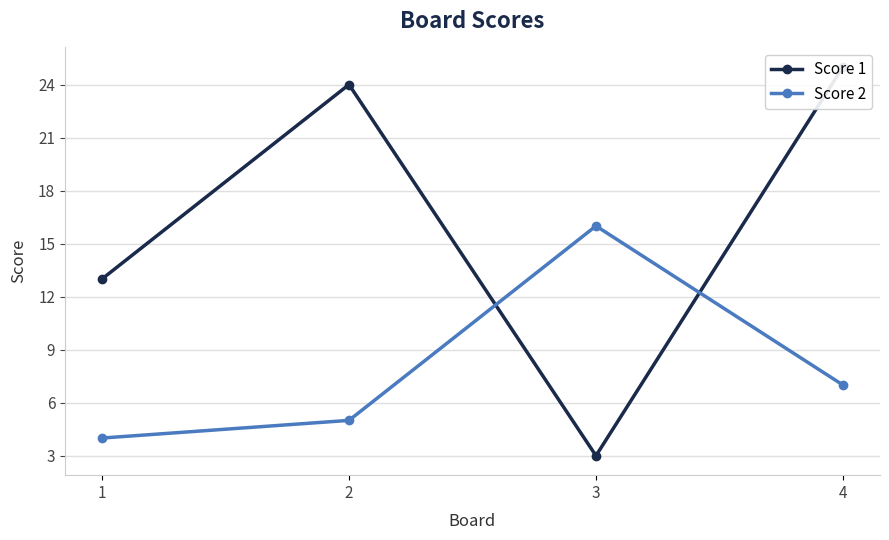

Which series has the widest spread of values?

Score 1